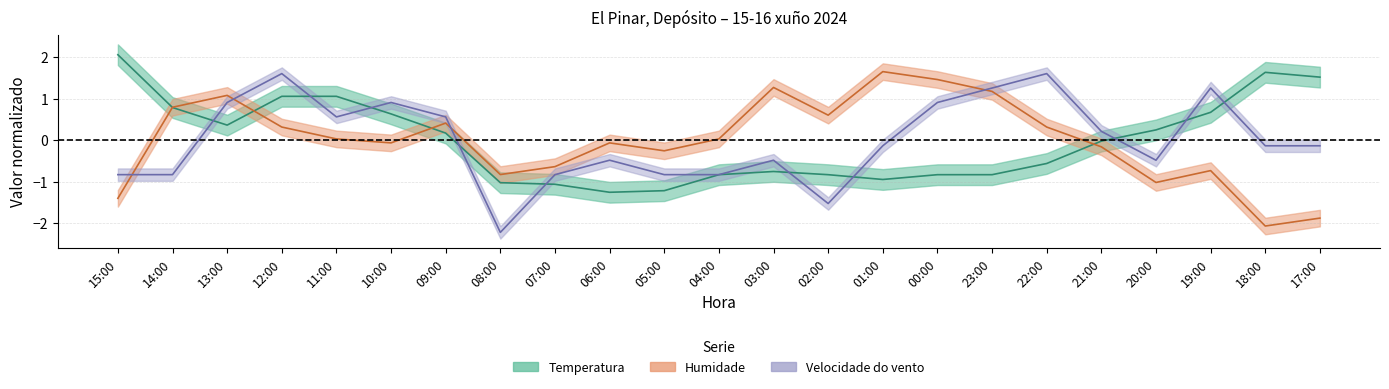

What is the sum of the Temperatura values at 04:00 and 12:00?

0.2